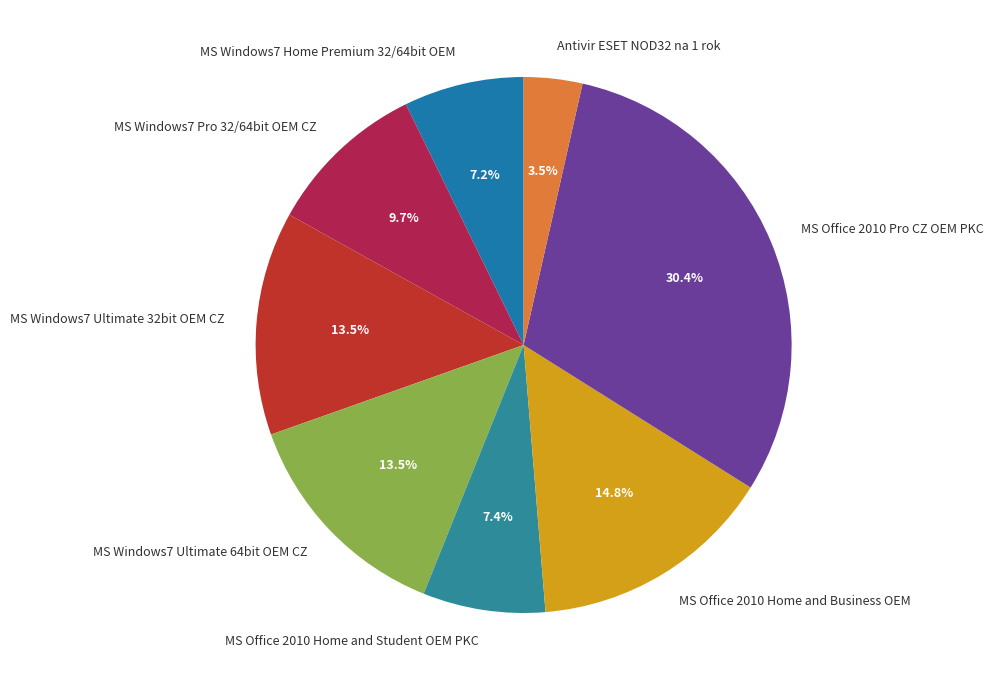

Combined, what portion of the pie is MS Office 2010 Pro CZ OEM PKC and MS Windows7 Home Premium 32/64bit OEM?

37.6%